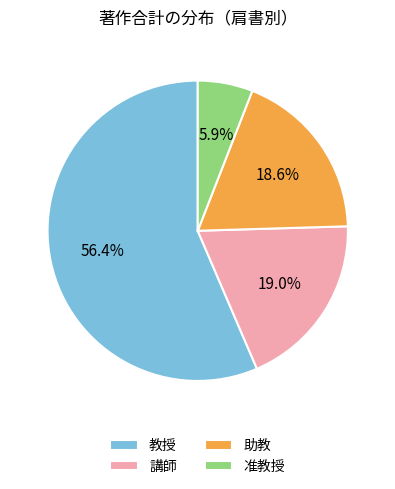

What is the ratio of the value at 教授 to the value at 講師?

3.0